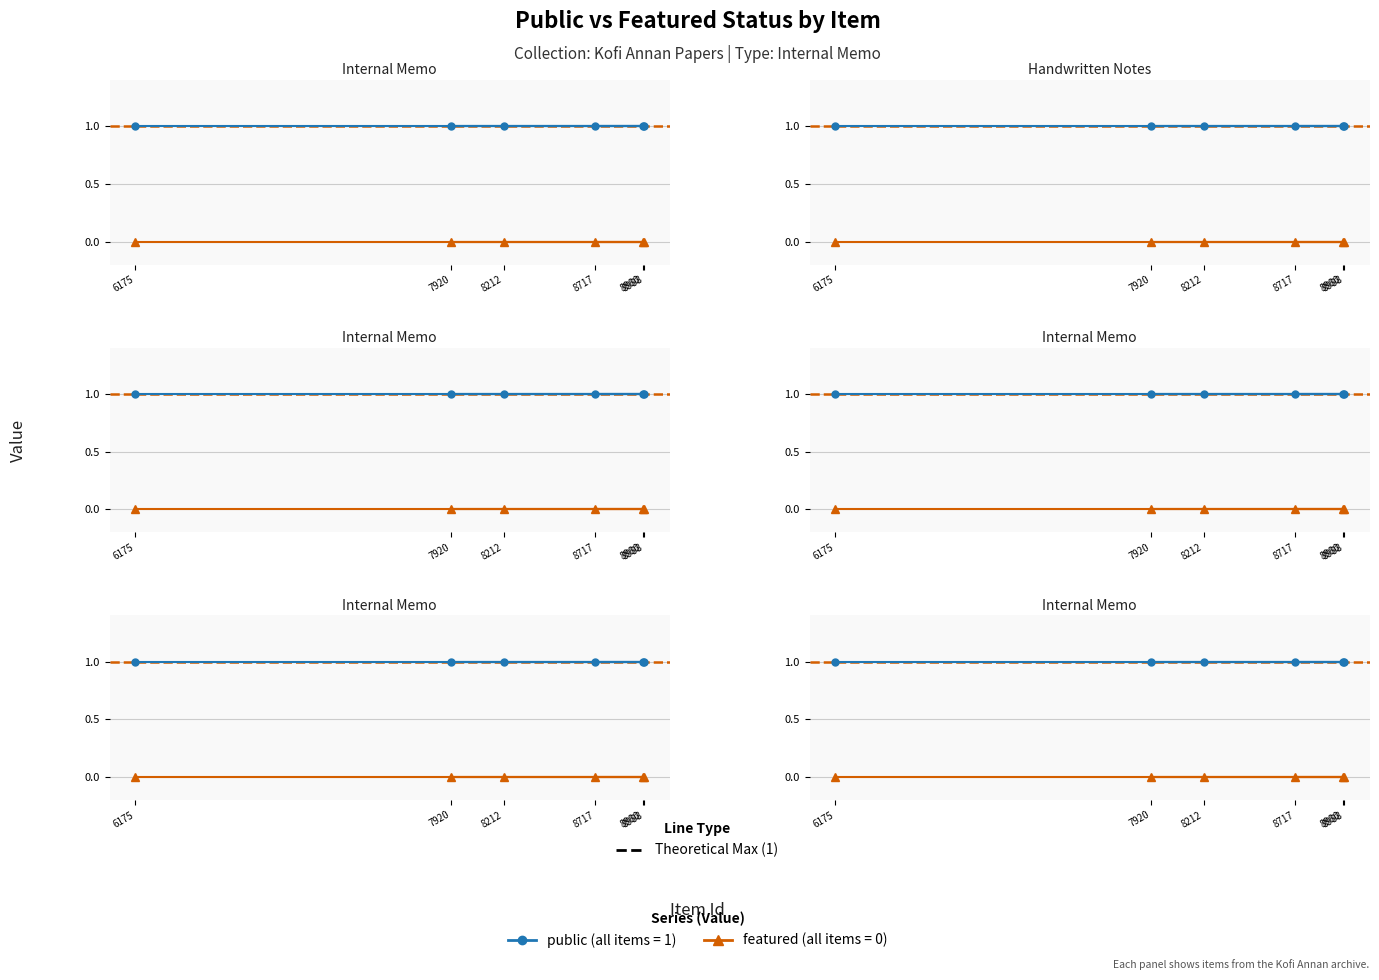

What is the label of the 1st point from the right?

8717